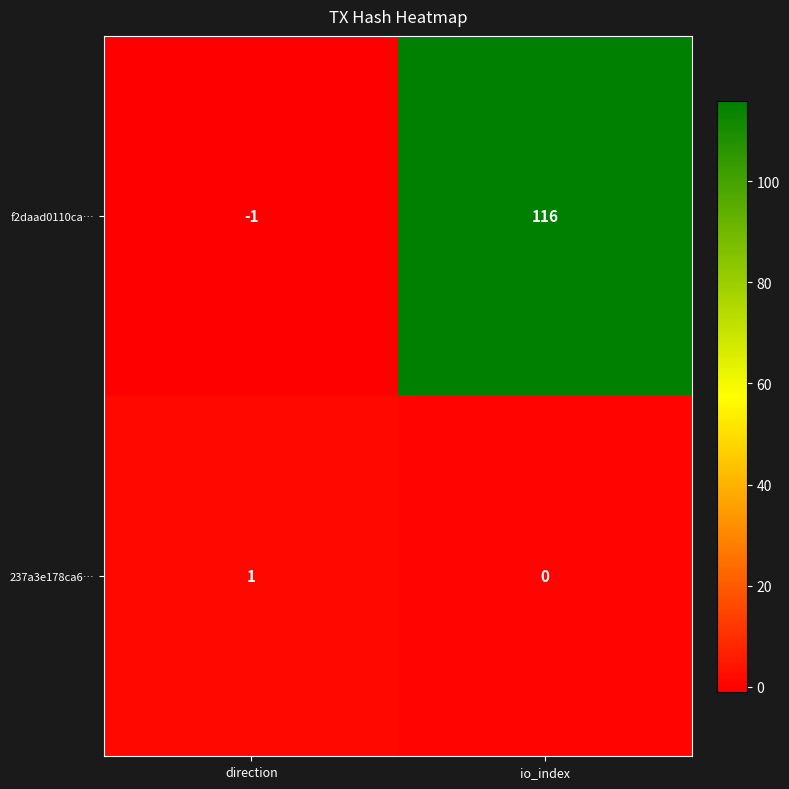

List the series in order of their overall mean, lowest first.

237a3e178ca6…, f2daad0110ca…